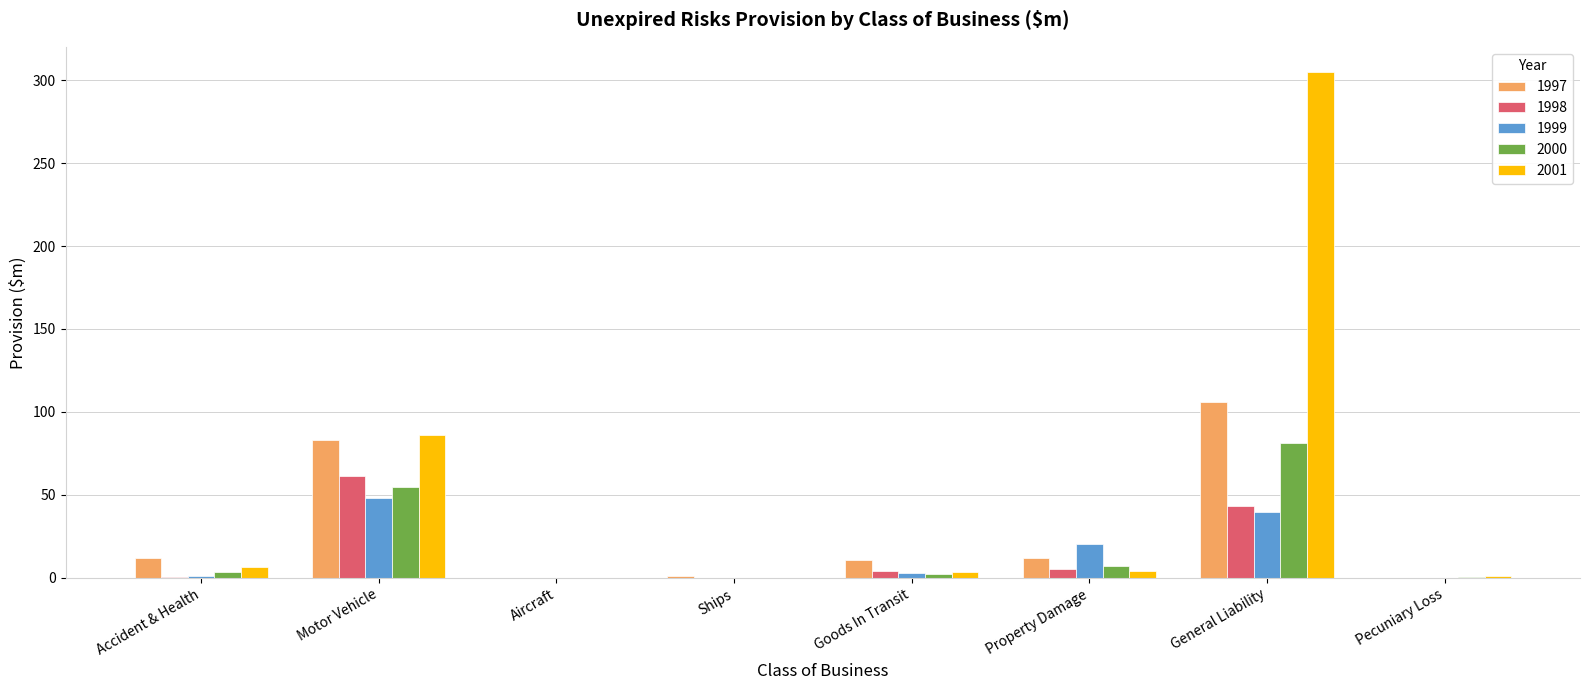

What is the greatest value displayed?

304.8